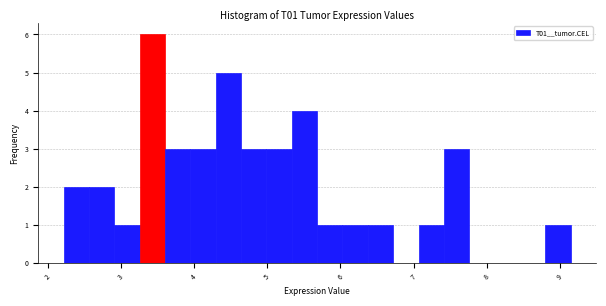

Around what value on the x-axis is the tallest bar? Give the approximate position of its centre, as read against the axis.

3.4